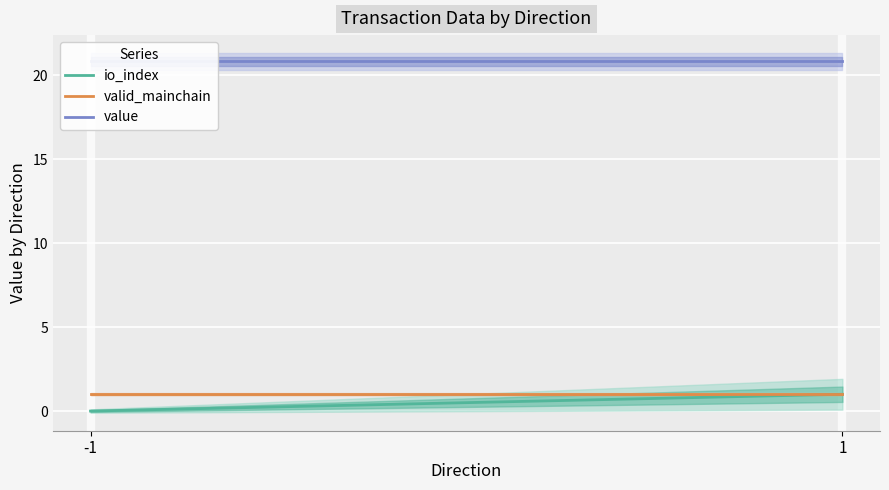

True or false: value has a value of 20.8 at 1.

True